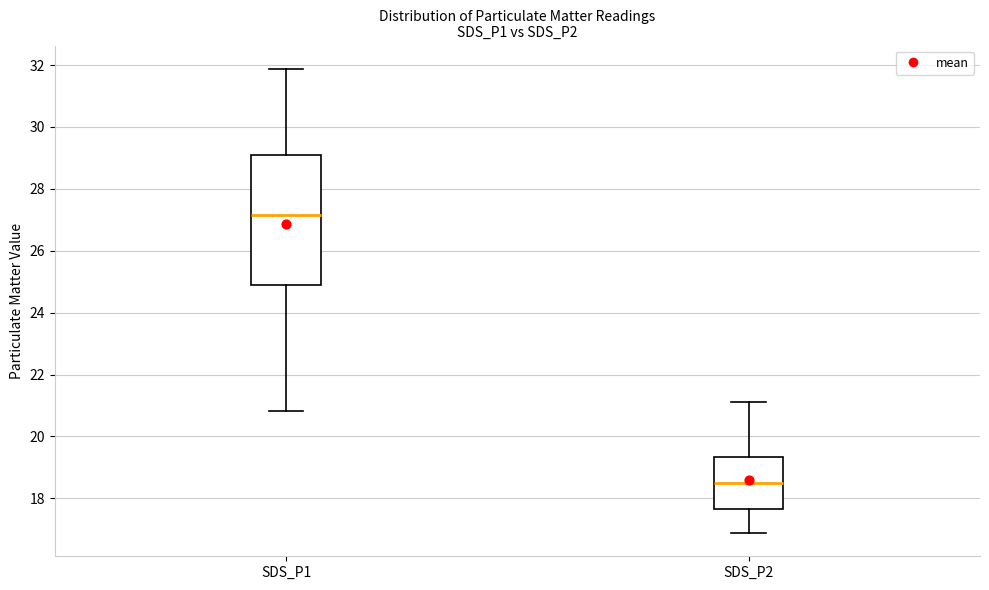

Reading left to right, read every box against the y-axis: the position of its median line, the range the box covers, and the ends of its whiskers. The values are not printed on the chart, so give them approximately, as read against the axis.

SDS_P1: median 27.2, box 24.8 to 29.0, whiskers 20.8 to 31.8
SDS_P2: median 18.4, box 17.6 to 19.4, whiskers 16.8 to 21.2